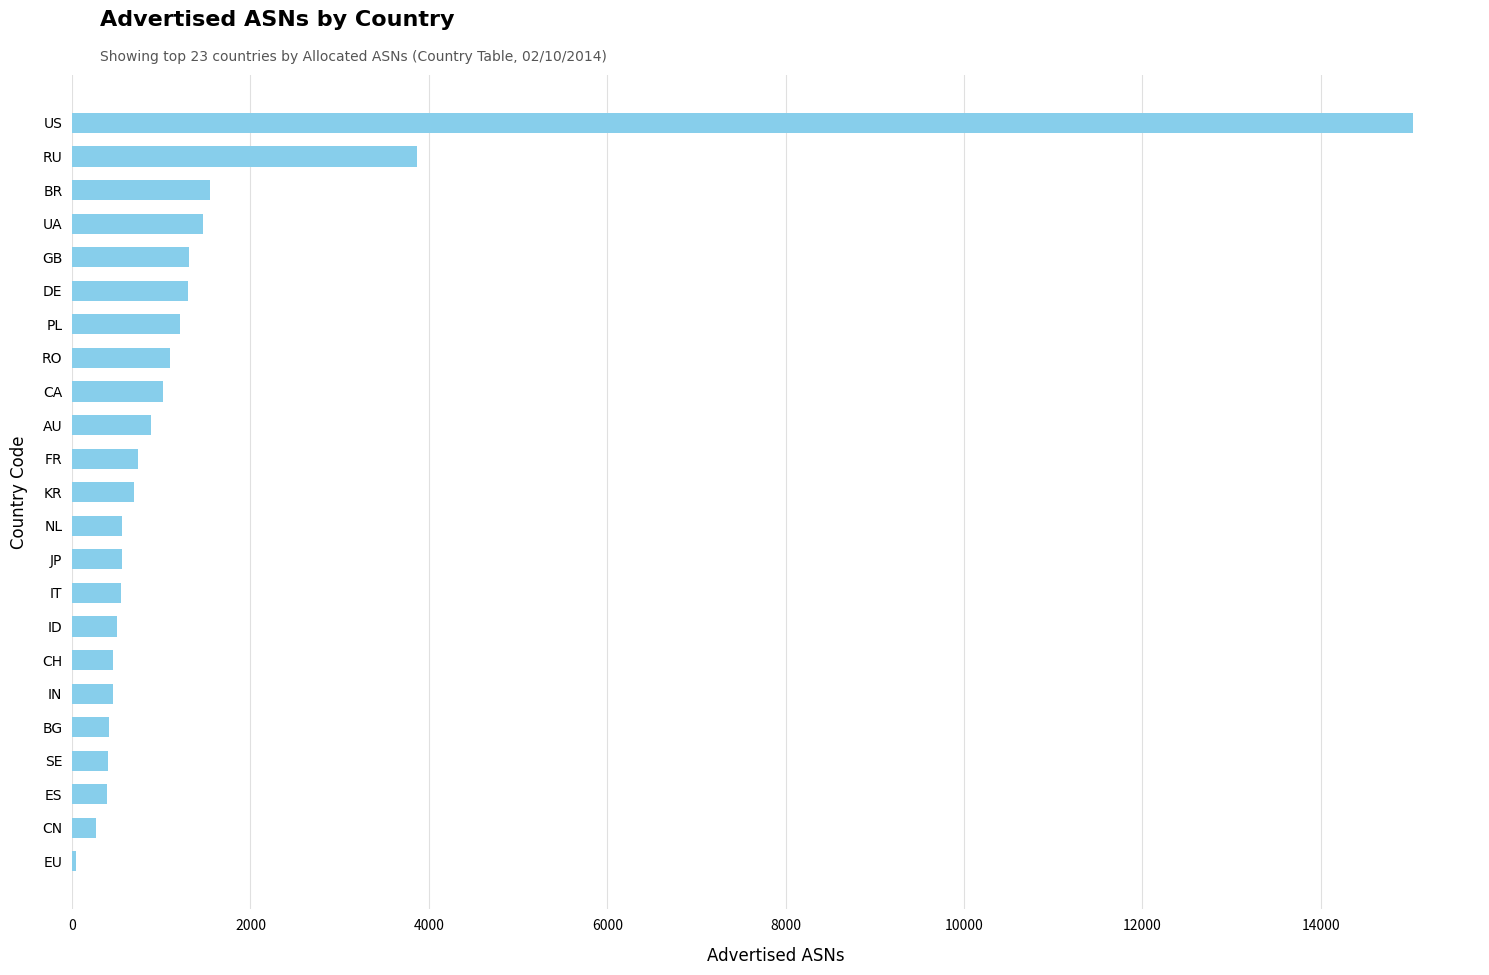

Between EU and JP, which is larger?

JP